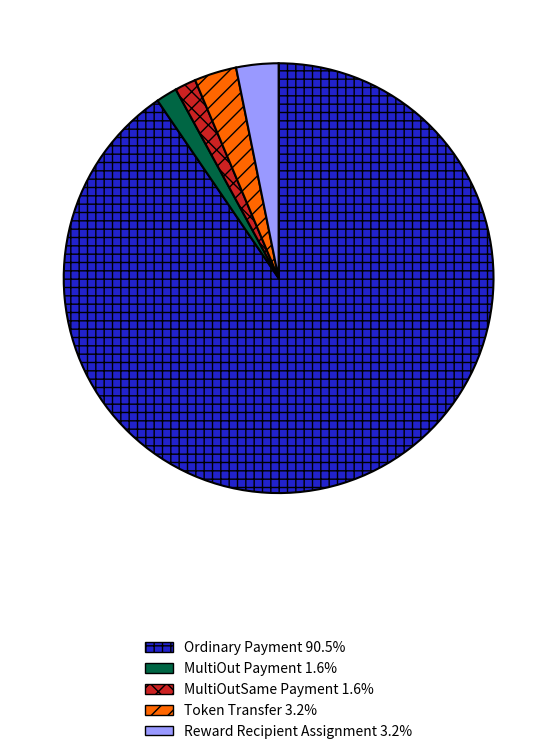

What is the largest slice in the pie chart?

Ordinary Payment